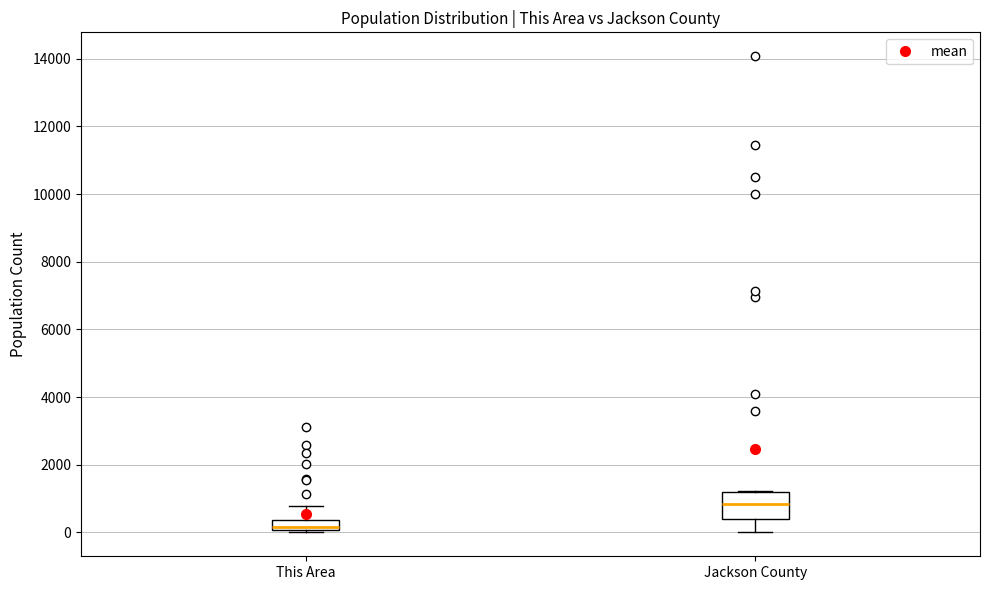

Which box's median line is the lowest?

This Area